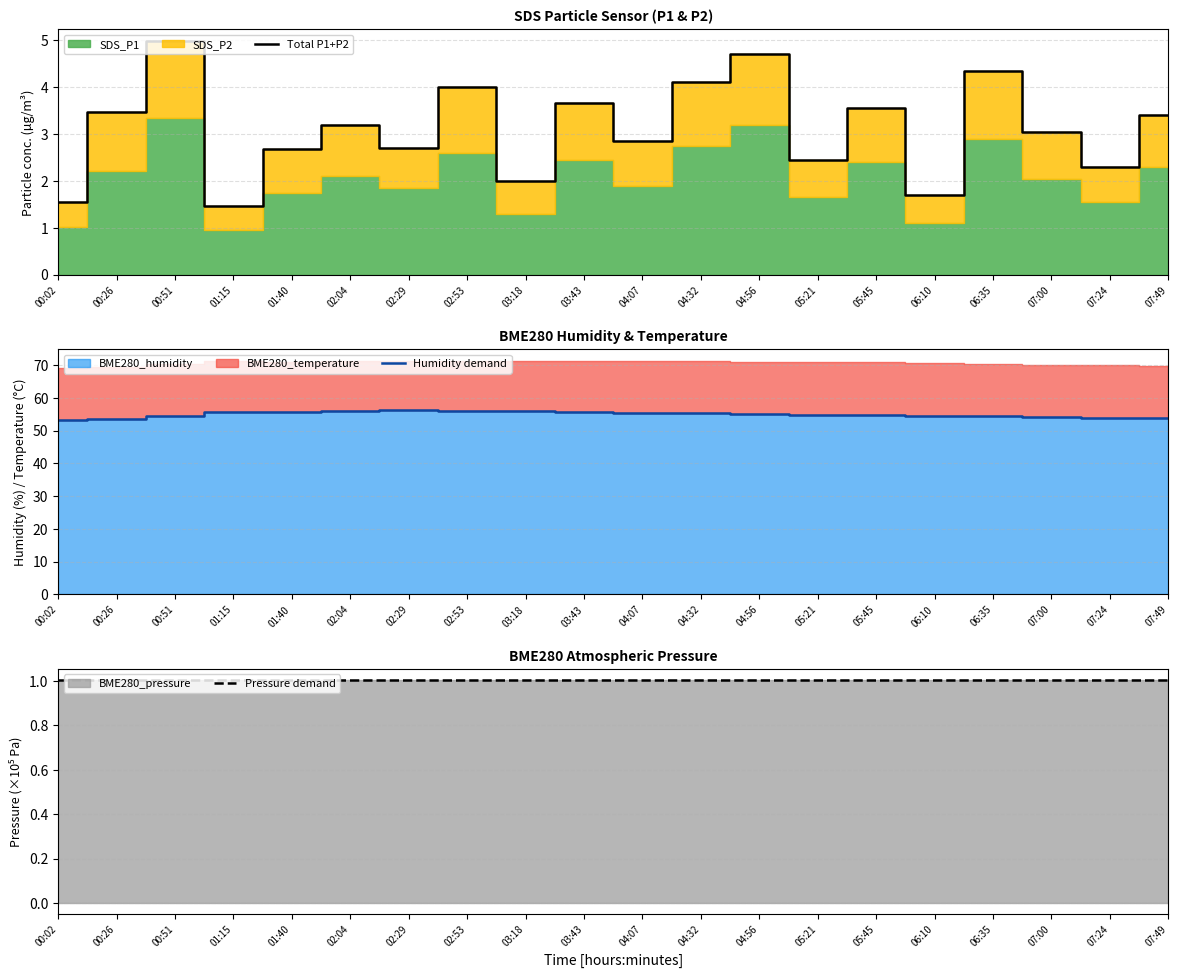

Rank the categories by Total P1+P2 value from lowest to highest.

01:15, 00:02, 06:10, 03:18, 07:24, 05:21, 01:40, 02:29, 04:07, 07:00, 02:04, 07:49, 00:26, 05:45, 03:43, 02:53, 04:32, 06:35, 04:56, 00:51